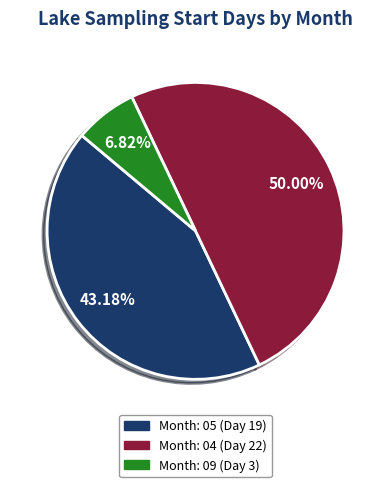

Rank the categories by value from highest to lowest.

04, 05, 09